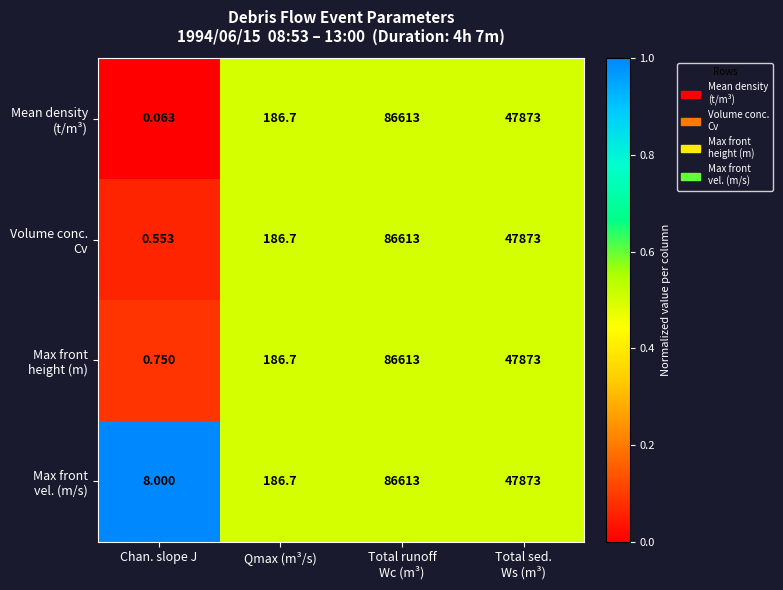

Which label corresponds to the smallest value in the chart?

Chan. slope J